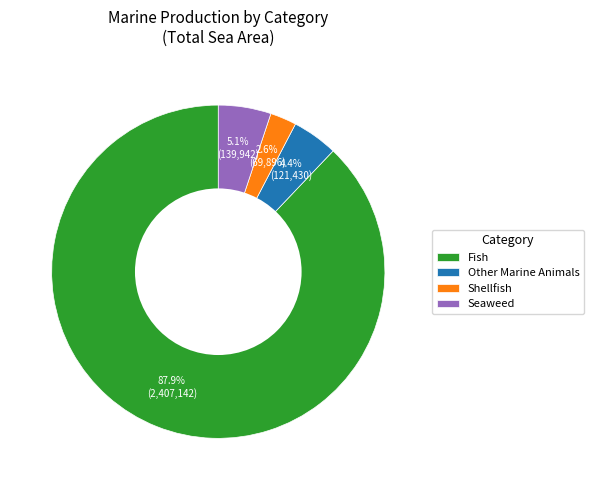

To the nearest percent, what percentage of the pie is Shellfish?

3%